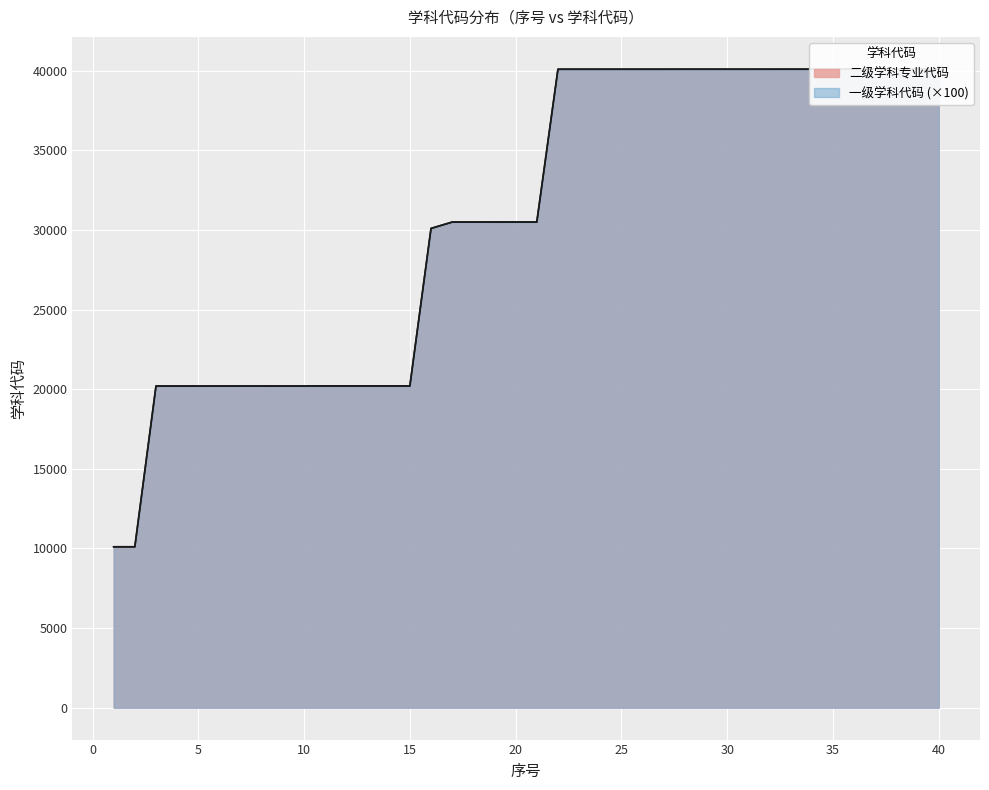

Is it true that 二级学科专业代码 equals 30501 at 18?

True